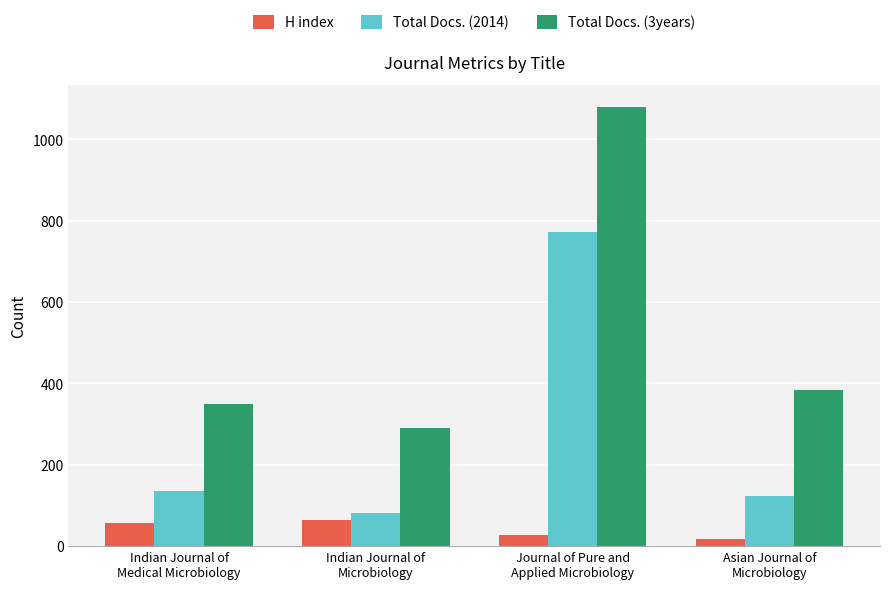

What is the total value across all series at Indian Journal of
Medical Microbiology?

543